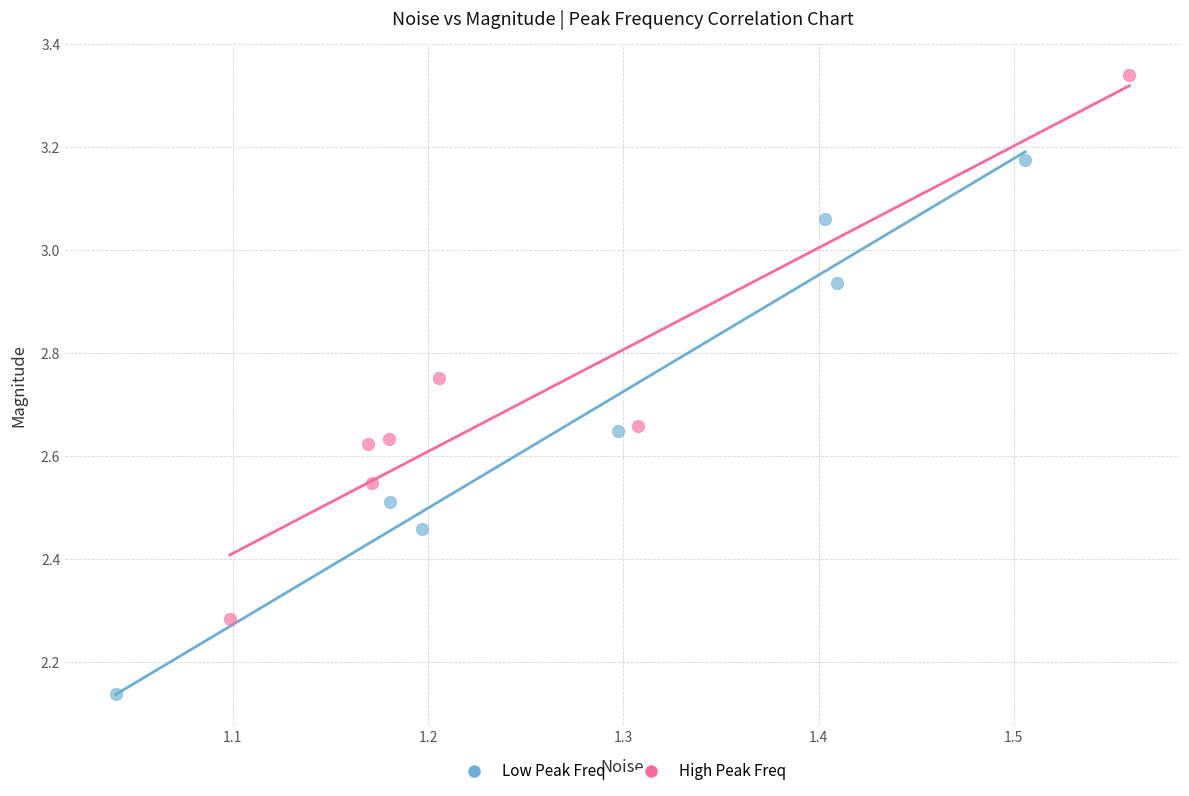

Which series reaches the maximum Y coordinate?

High Peak Freq